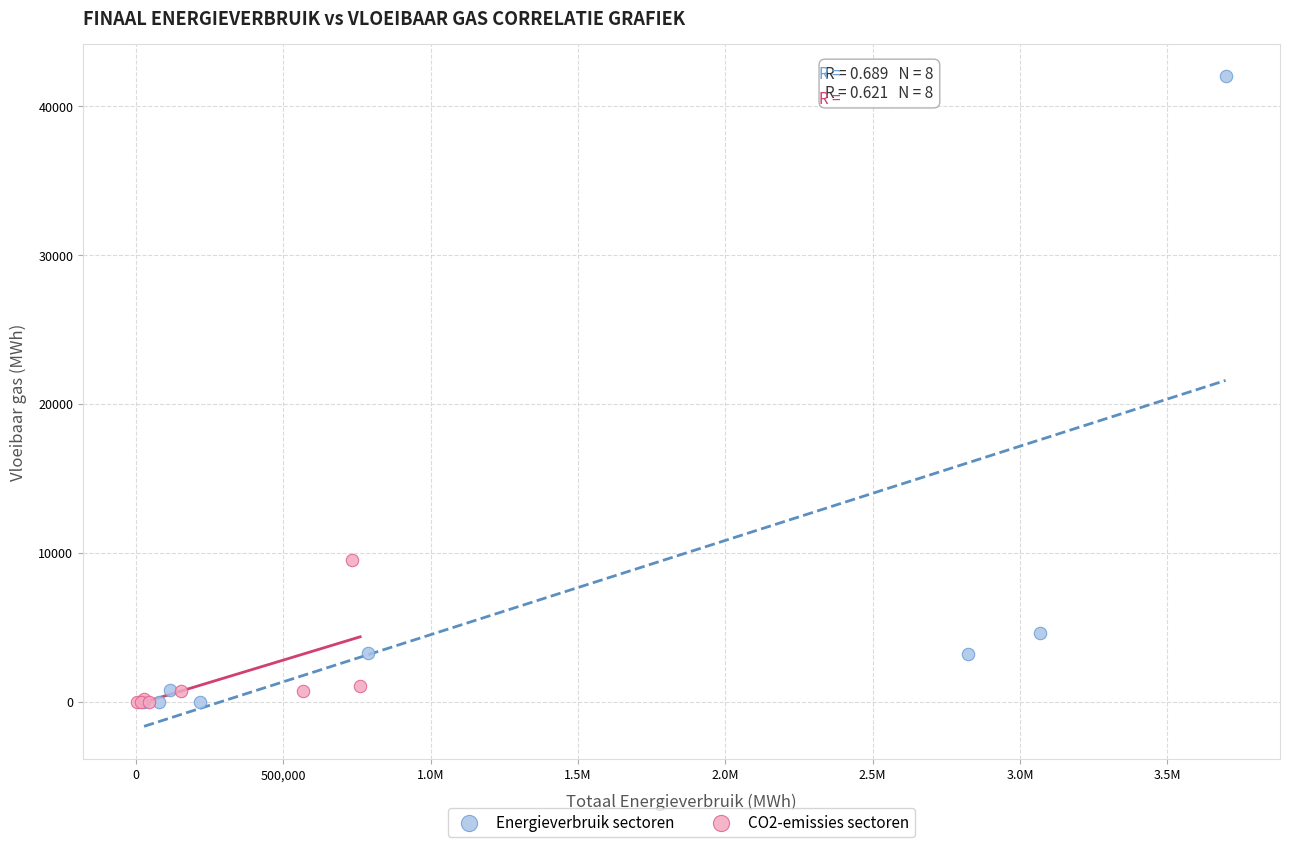

Which series has the widest spread of Y values?

Energieverbruik sectoren